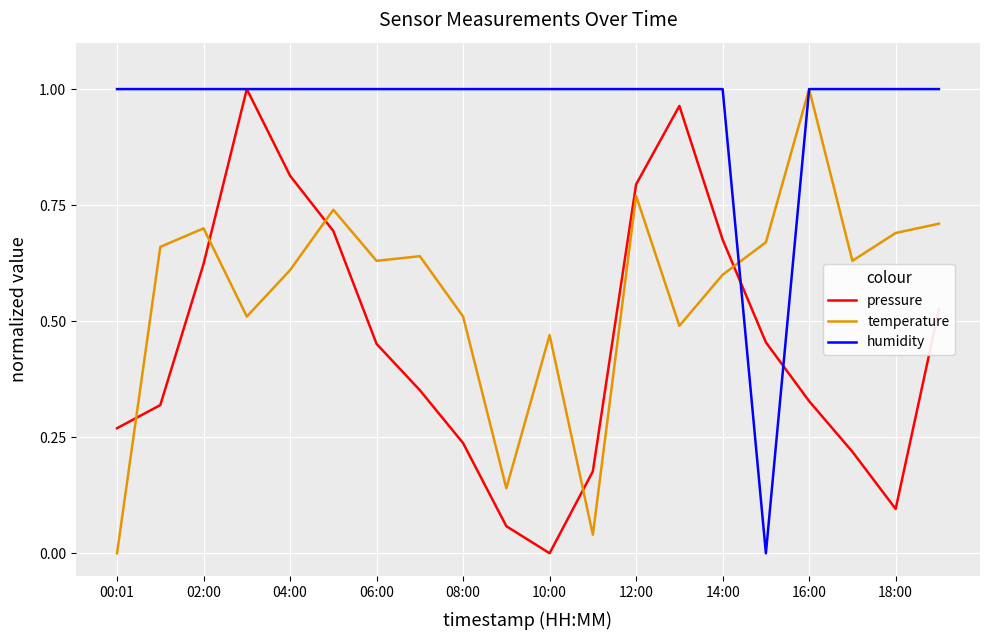

List the series in order of their overall mean, lowest first.

pressure, temperature, humidity